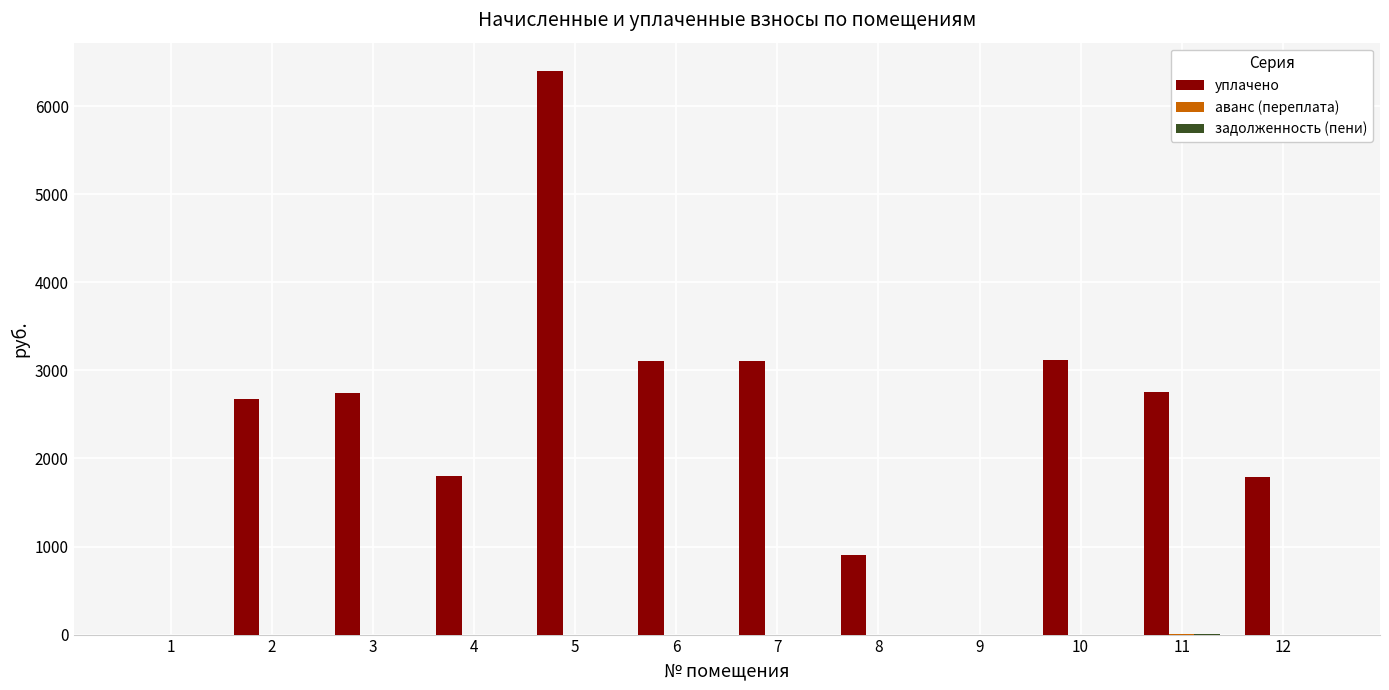

What is the total value across all series at 5?

6400.0